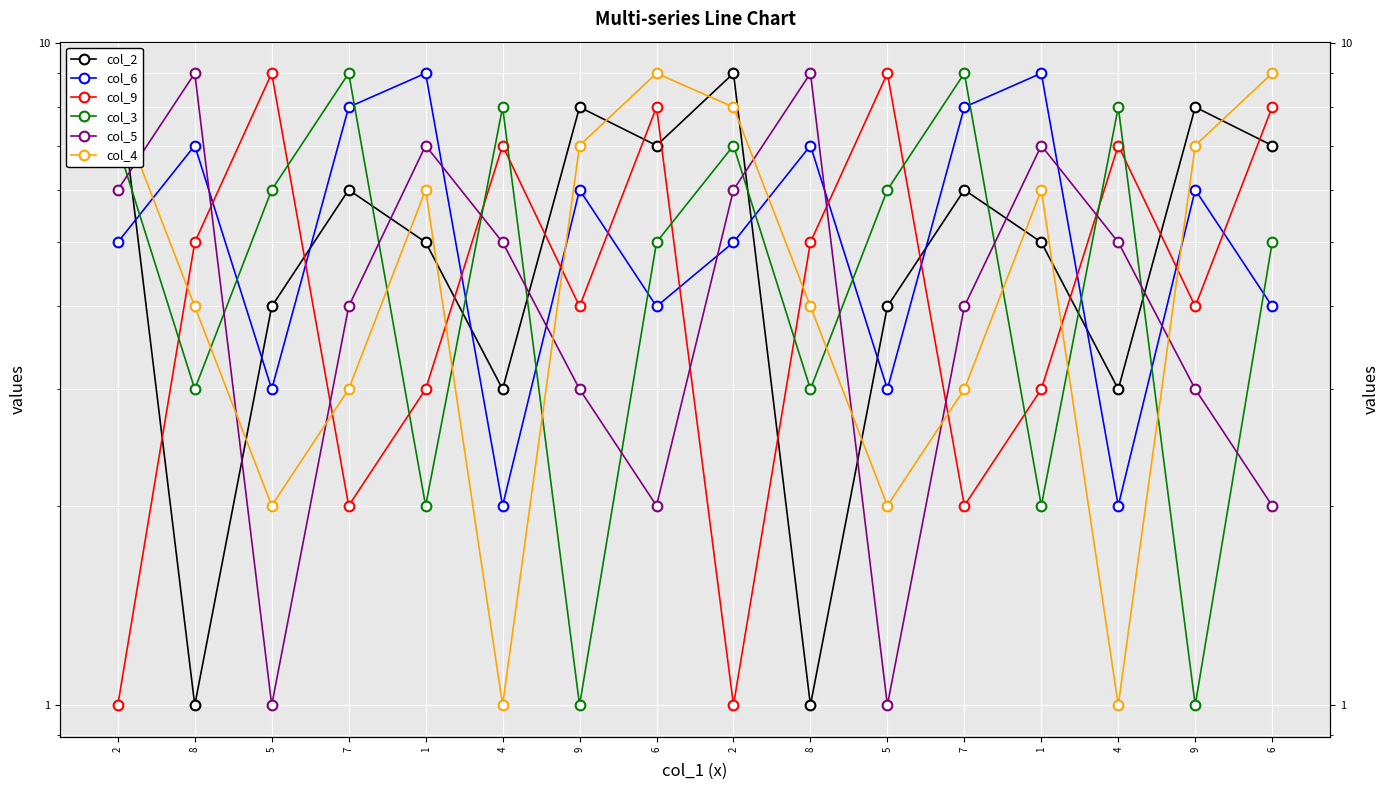

The col_2 series shows 9 at 2. True or false?

True